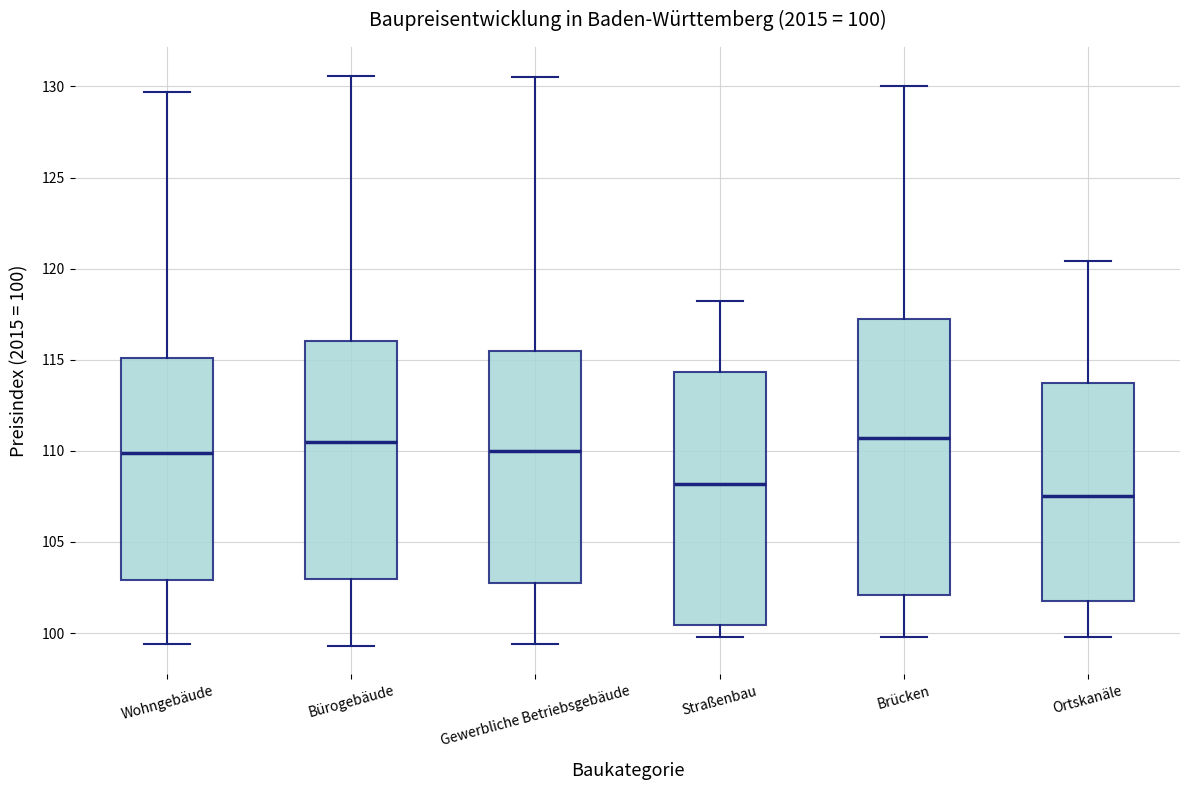

Which box is the tallest, from its lower edge to its upper edge?

Brücken